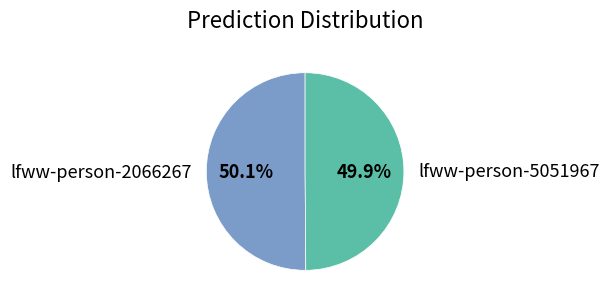

Is there any slice that represents more than half of the pie?

Yes